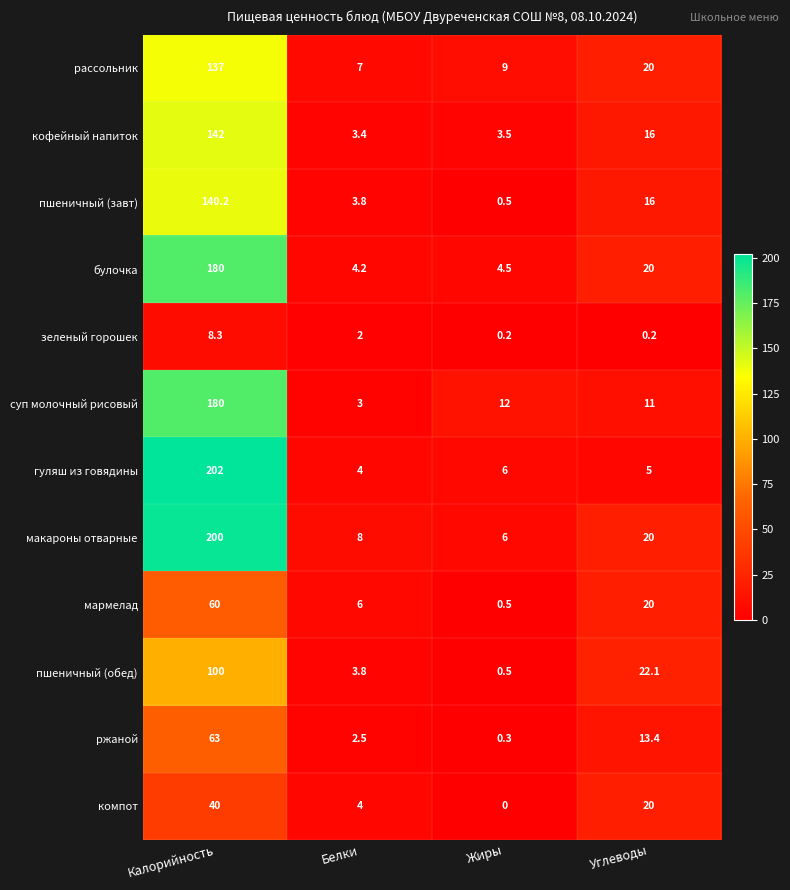

At how many categories does at least one series exceed 80?

1